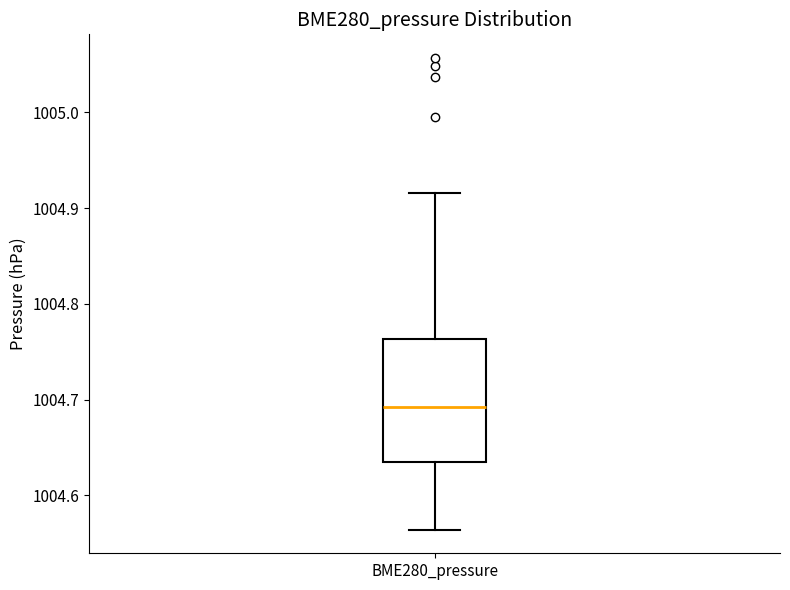

Transcribe this box plot: give where the median line is, the range the box spans, and where the two whiskers end, as read against the y-axis. The values are not printed on the chart, so give them approximately, as read against the axis.

median 1004.69, box 1004.64 to 1004.76, whiskers 1004.56 to 1004.92